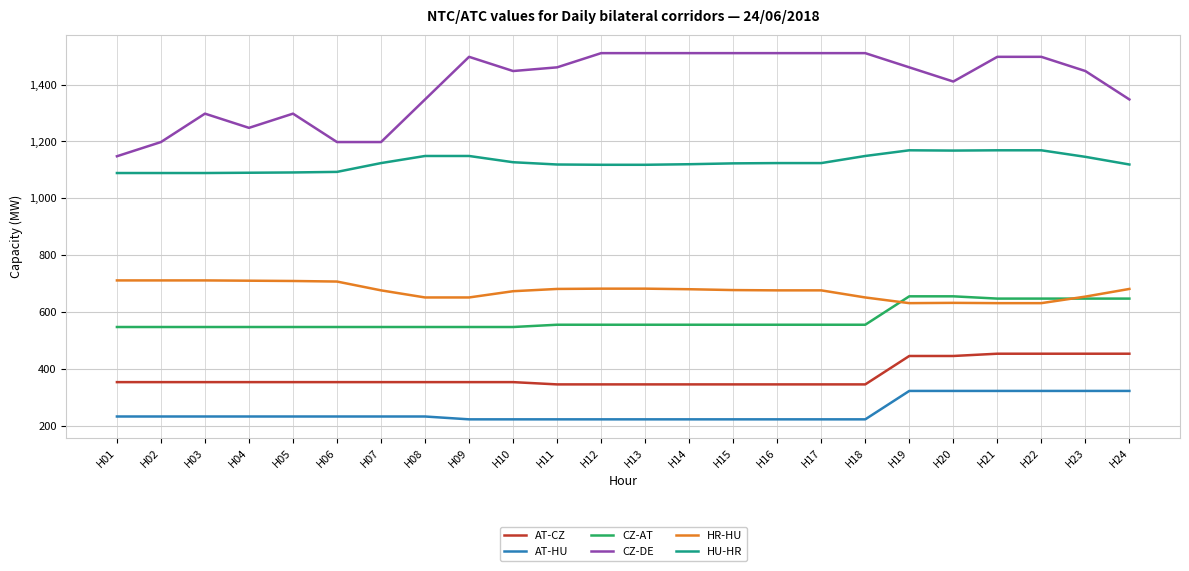

Does the chart have visible grid lines?

Yes